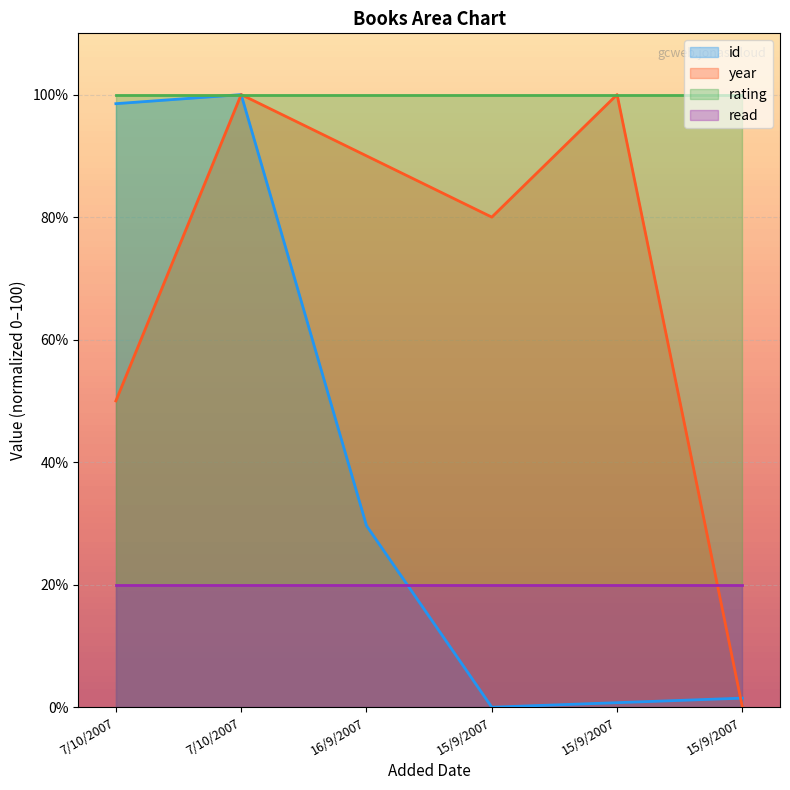

Where is the first local maximum for id?

7/10/2007